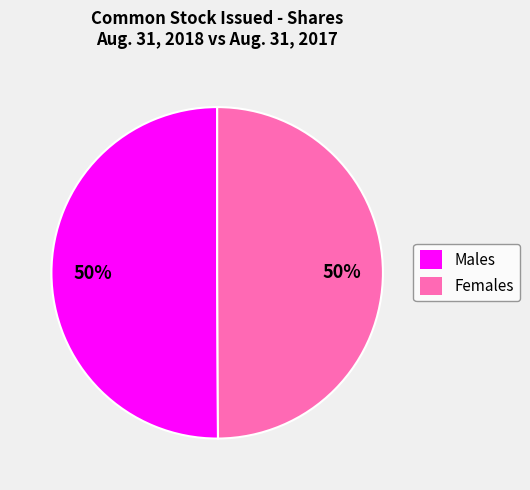

Combined, do Males and Females account for over 50%?

Yes